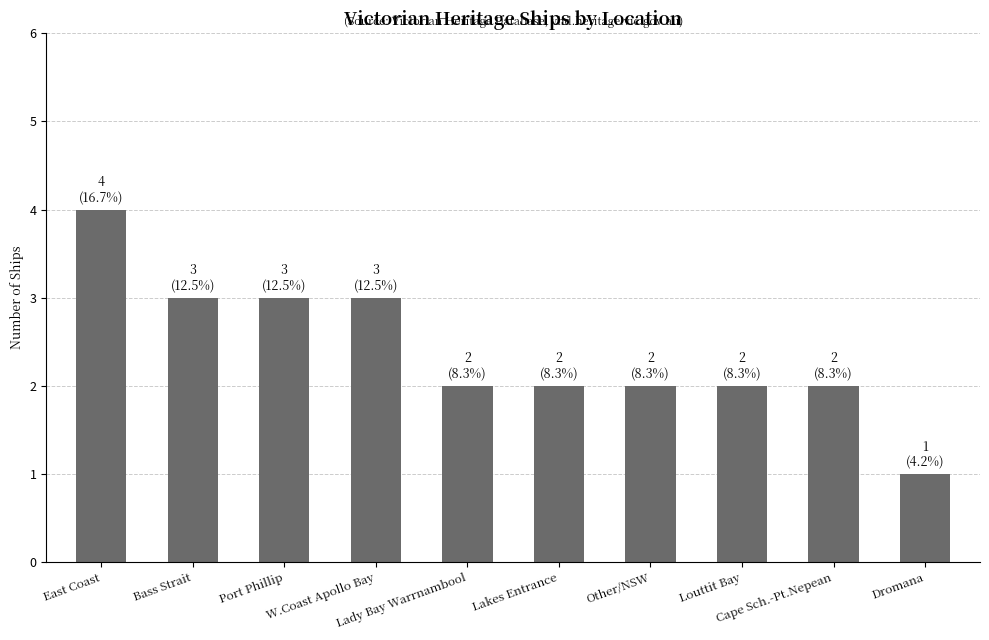

What is the ratio of the value at Lady Bay Warrnambool to the value at Bass Strait?

0.7